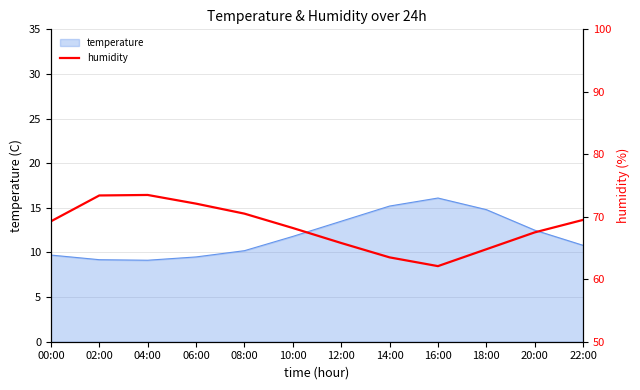

Where is the data nearest to the value 67?

20:00